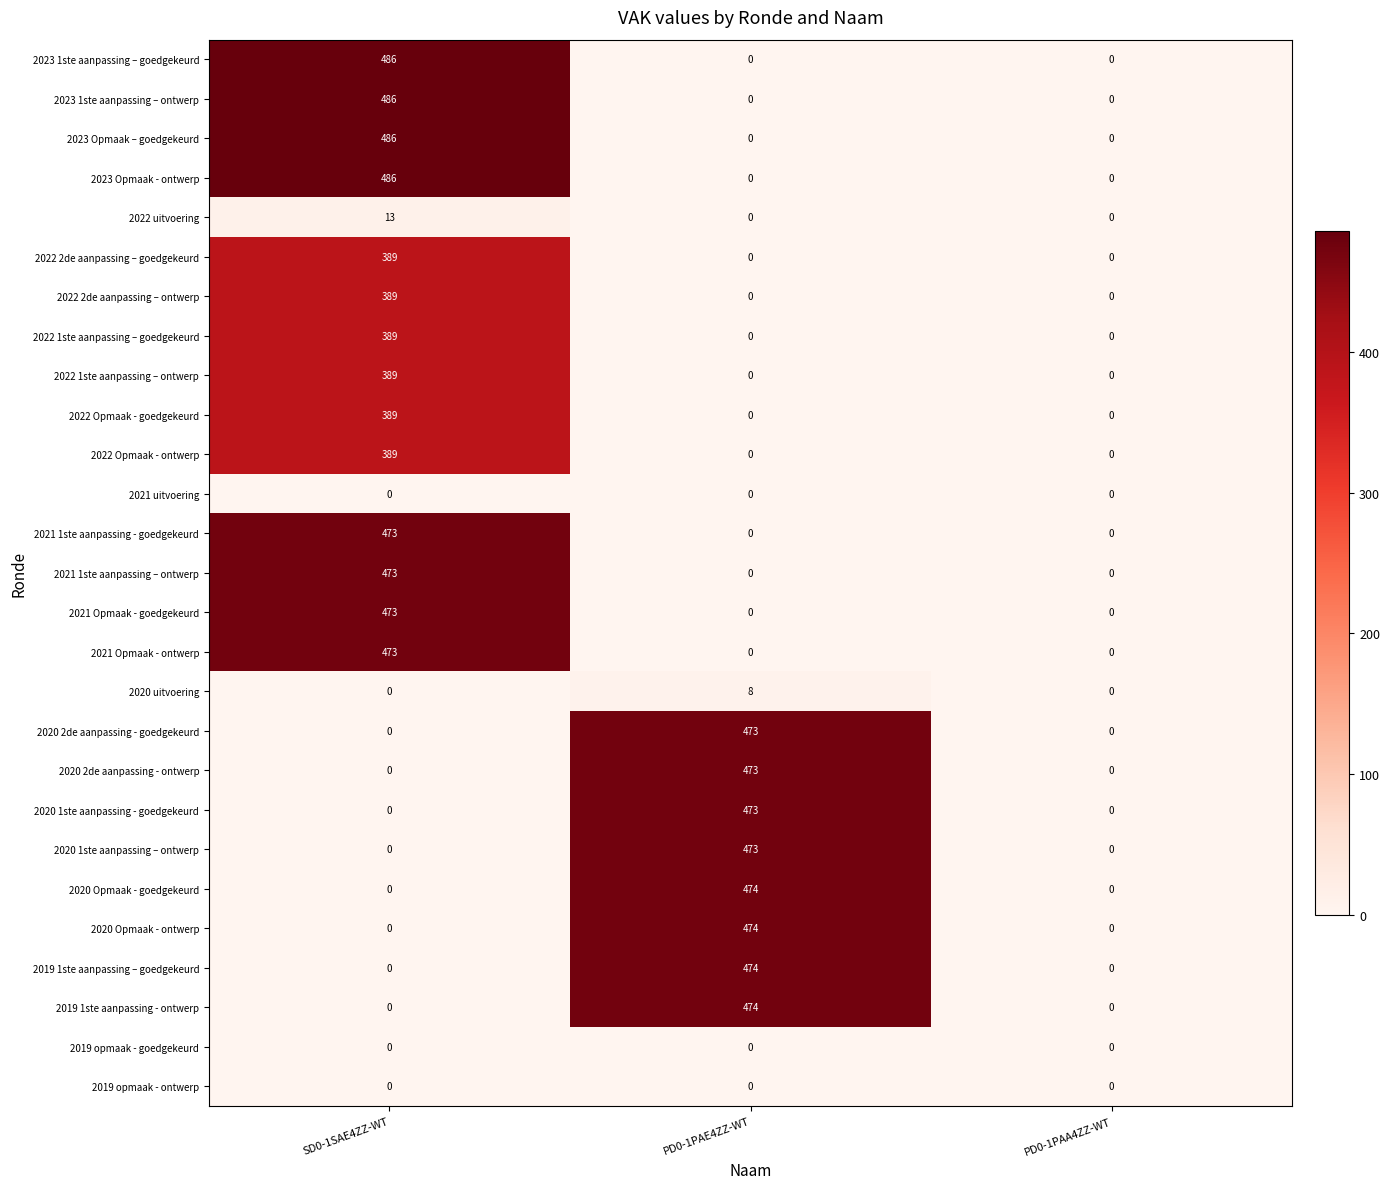

At which category is the sum across all series the highest?

SD0-1SAE4ZZ-WT